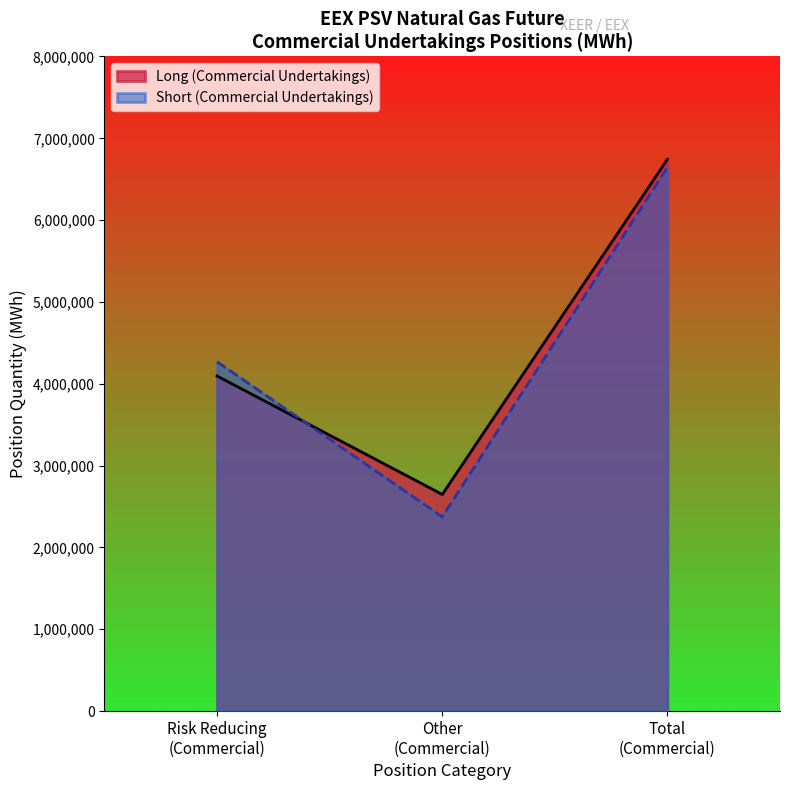

What is the maximum value shown in the chart?

6743640